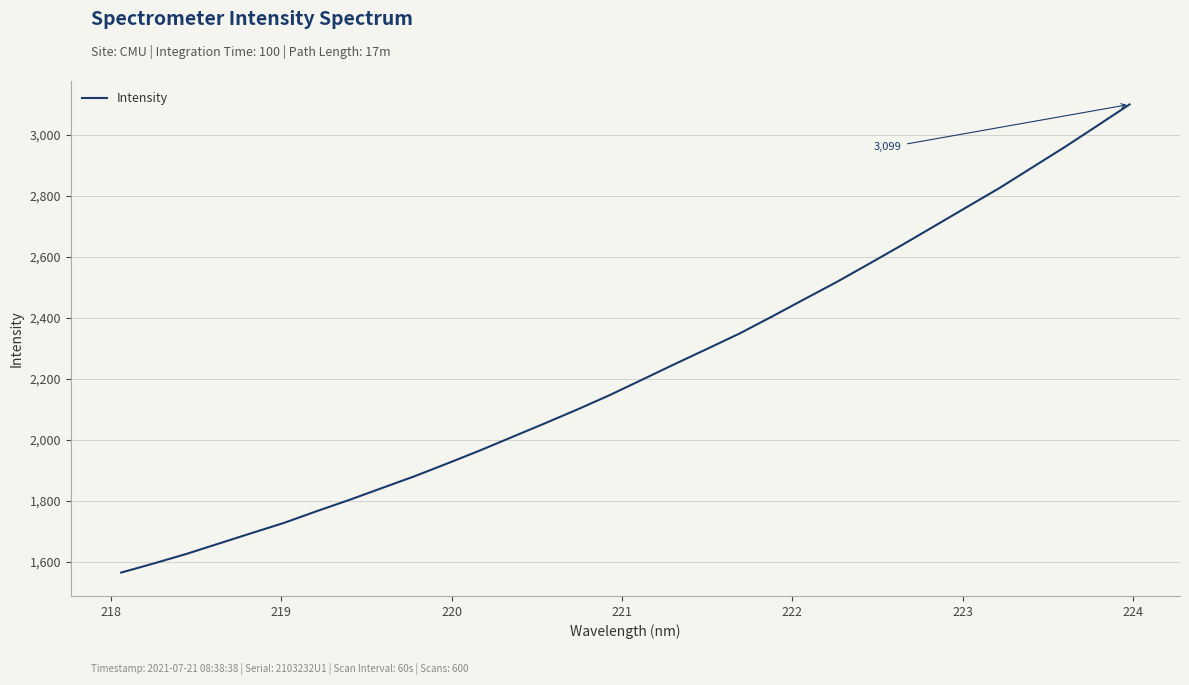

What is the smallest value displayed?

1565.8